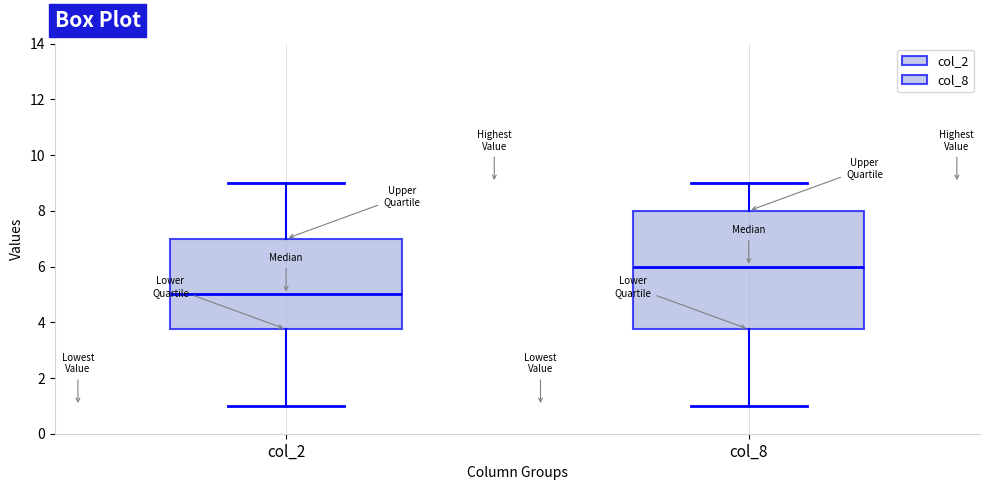

Reading left to right, transcribe this box plot: for each box, give where its median line is, the range the box spans, and where its two whiskers end, as read against the y-axis. The values are not printed on the chart, so give them approximately, as read against the axis.

col_2: median 5.0, box 3.8 to 7.0, whiskers 1.0 to 9.0
col_8: median 6.0, box 3.8 to 8.0, whiskers 1.0 to 9.0